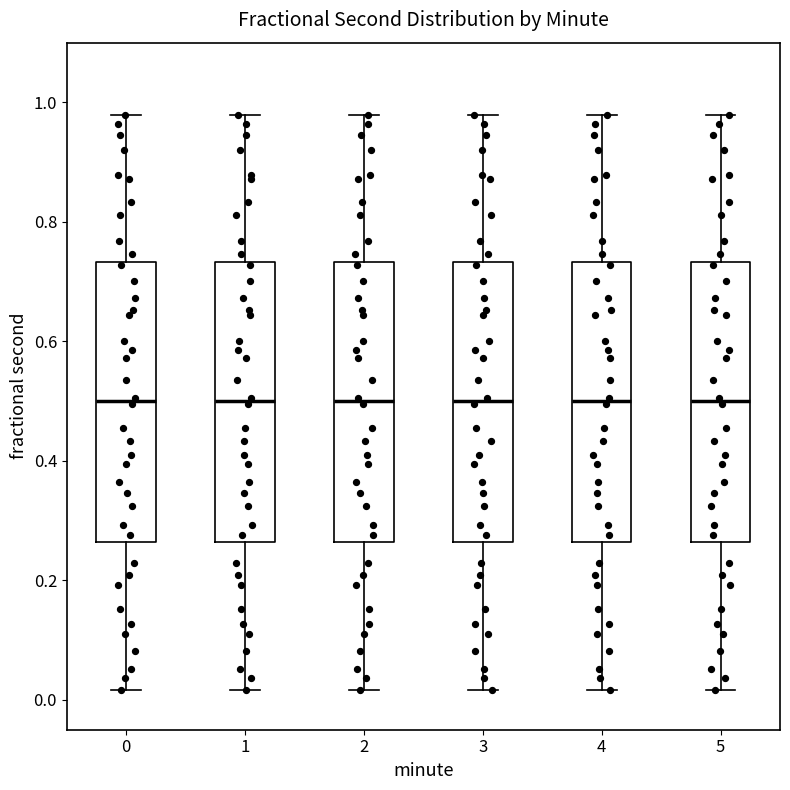

Reading left to right, read every box against the y-axis: the position of its median line, the range the box covers, and the ends of its whiskers. The values are not printed on the chart, so give them approximately, as read against the axis.

0: median 0.50, box 0.26 to 0.74, whiskers 0.02 to 0.98
1: median 0.50, box 0.26 to 0.74, whiskers 0.02 to 0.98
2: median 0.50, box 0.26 to 0.74, whiskers 0.02 to 0.98
3: median 0.50, box 0.26 to 0.74, whiskers 0.02 to 0.98
4: median 0.50, box 0.26 to 0.74, whiskers 0.02 to 0.98
5: median 0.50, box 0.26 to 0.74, whiskers 0.02 to 0.98